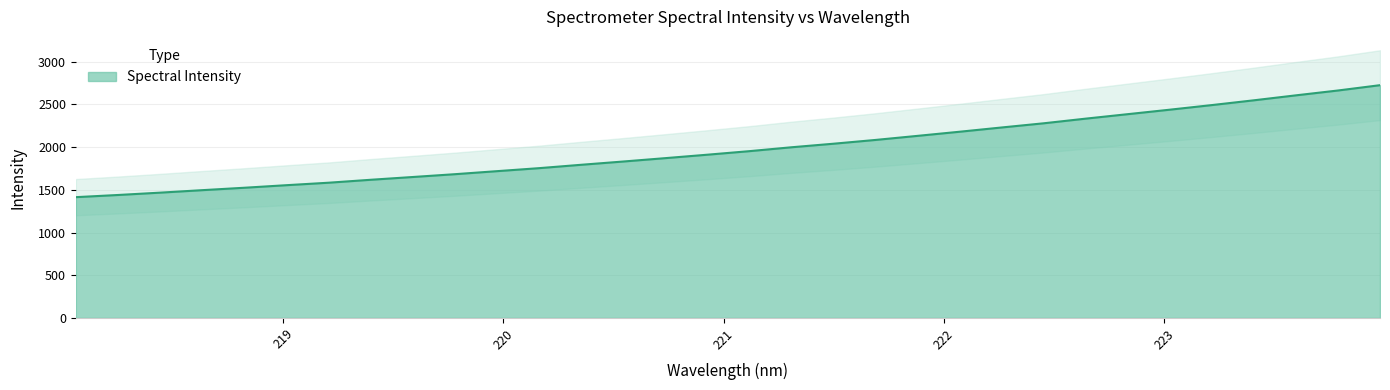

True or false: the data shows 2885.2 at 219.3979.

False